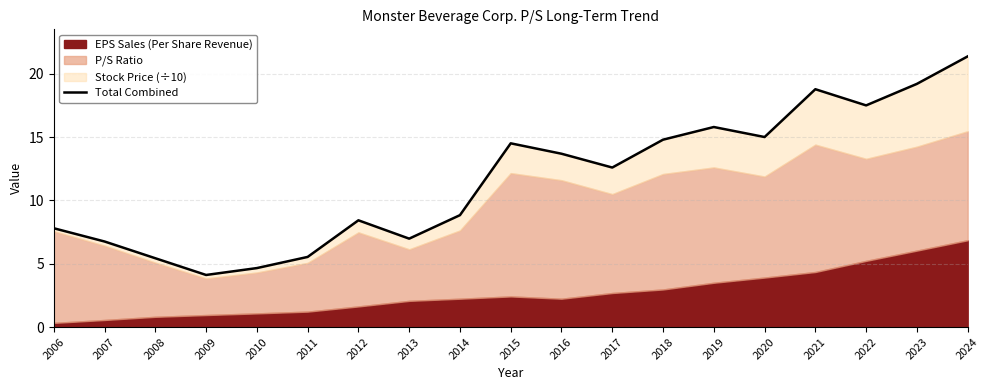

What is the difference between the values at 2024 and 2006?

13.6